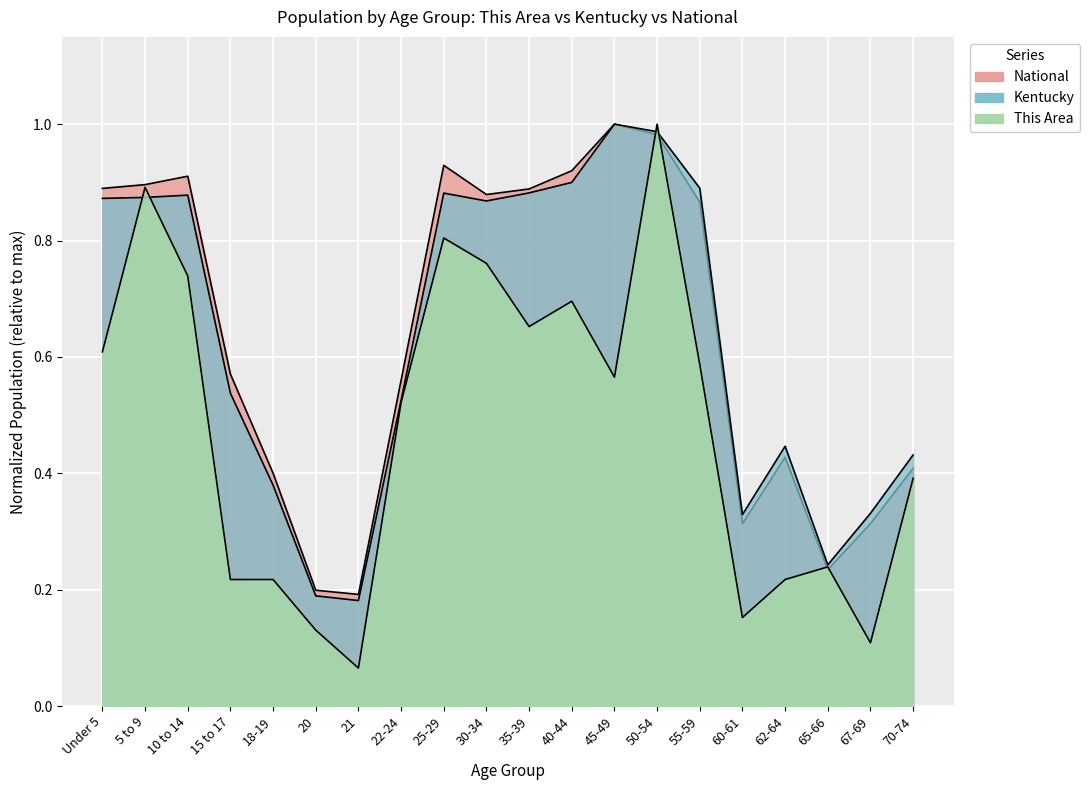

What is the average value of the National series?

0.6